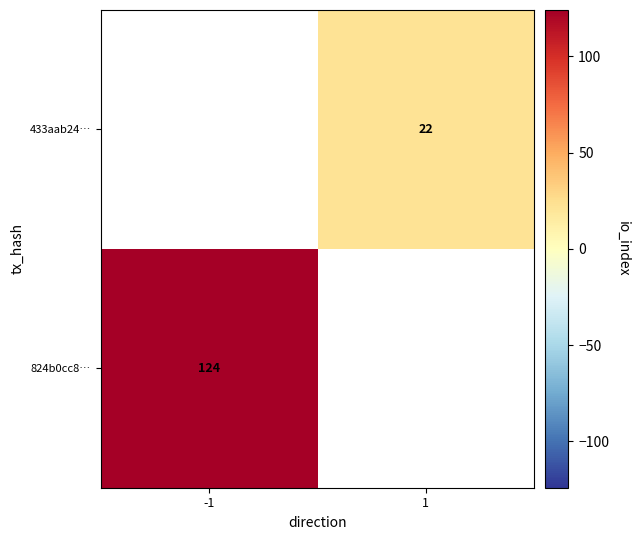

Is the value of 824b0cc8… at -1 greater than the value of 433aab24… at 1?

Yes